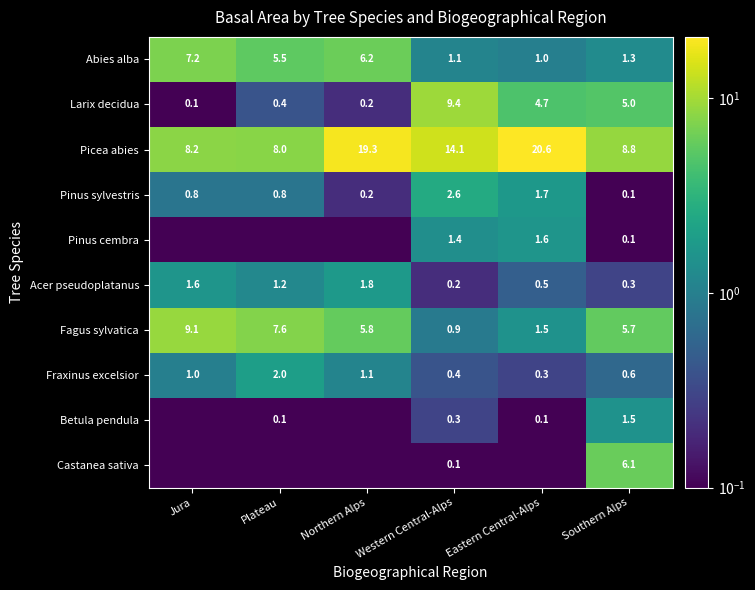

What is the maximum value shown in the chart?

20.6